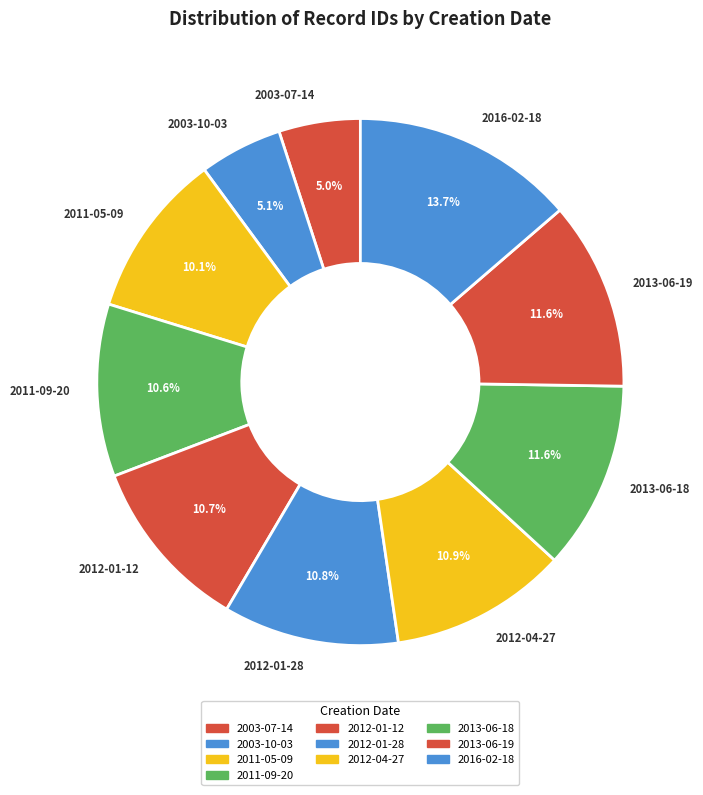

What percentage is NOT represented by 2003-10-03?

94.9%